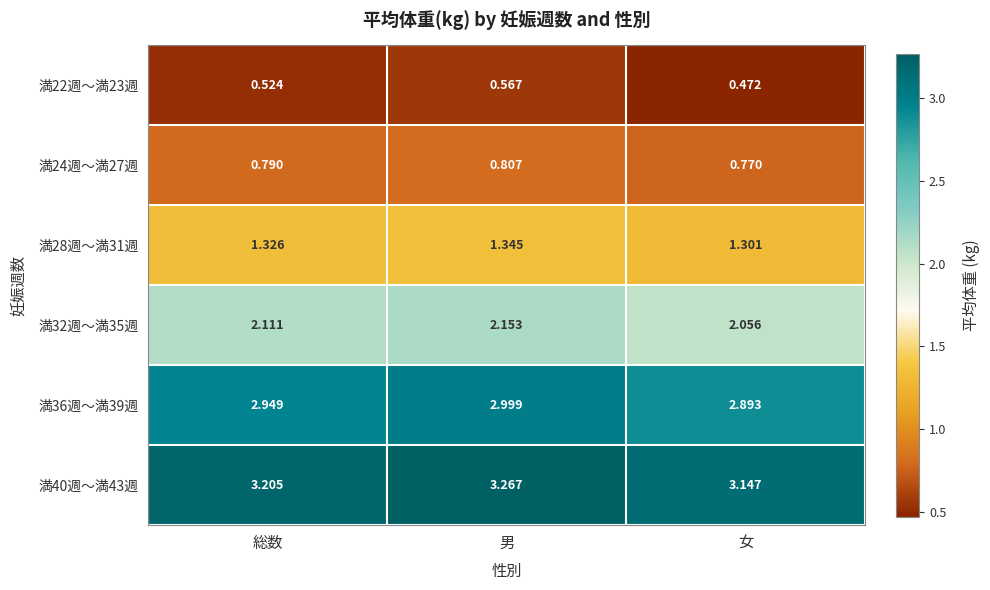

At which label is 満28週～満31週 closest to 1?

女